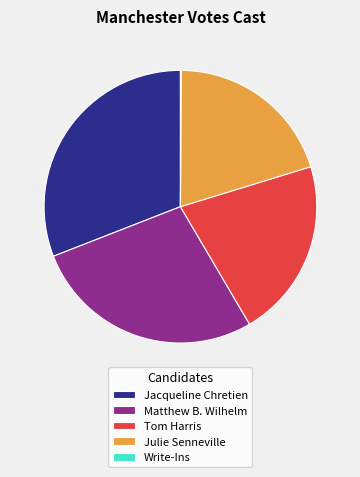

Does Matthew B. Wilhelm represent more than half of the total?

No